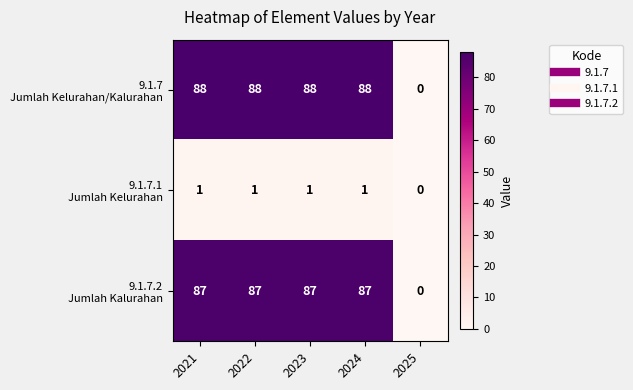

What is the total value across all series at 2021?

176